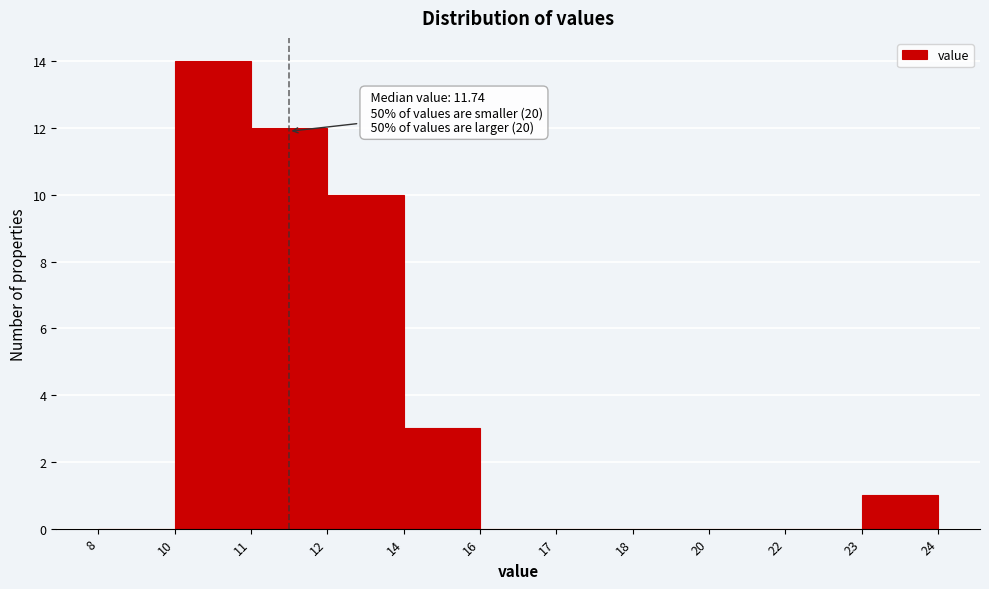

Reading left to right, what are all the values shown in this chart?

8=0	10=14	11=12	12=10	14=3	16=0	17=0	18=0	20=0	22=0	23=1